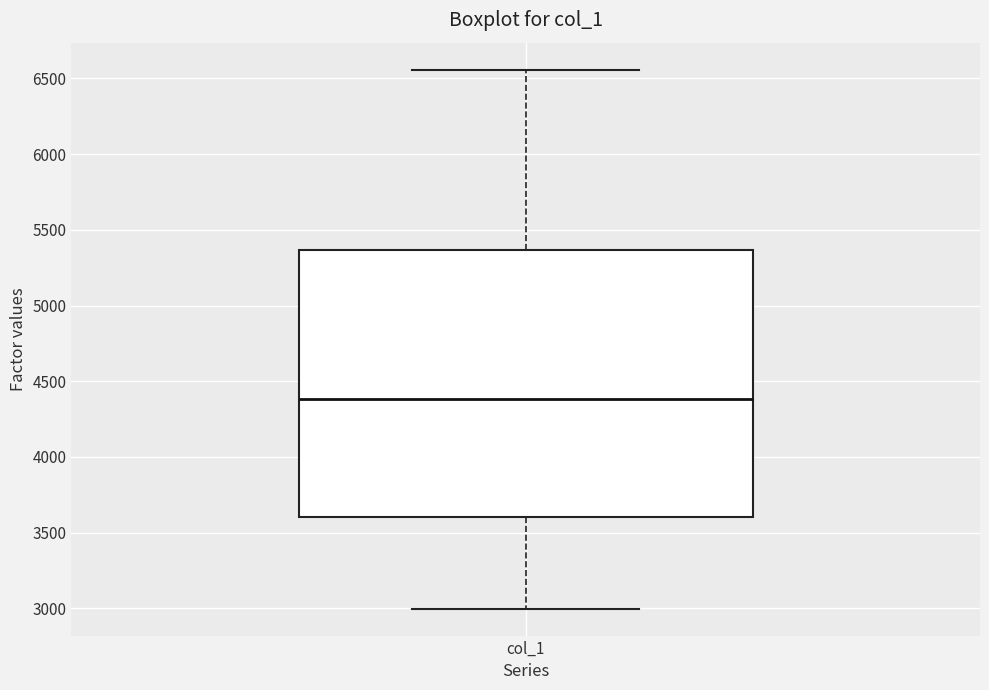

Where does the lower whisker of the box for col_1 end on the y-axis? The values are not printed on the chart, so give them approximately, as read against the axis.

3000